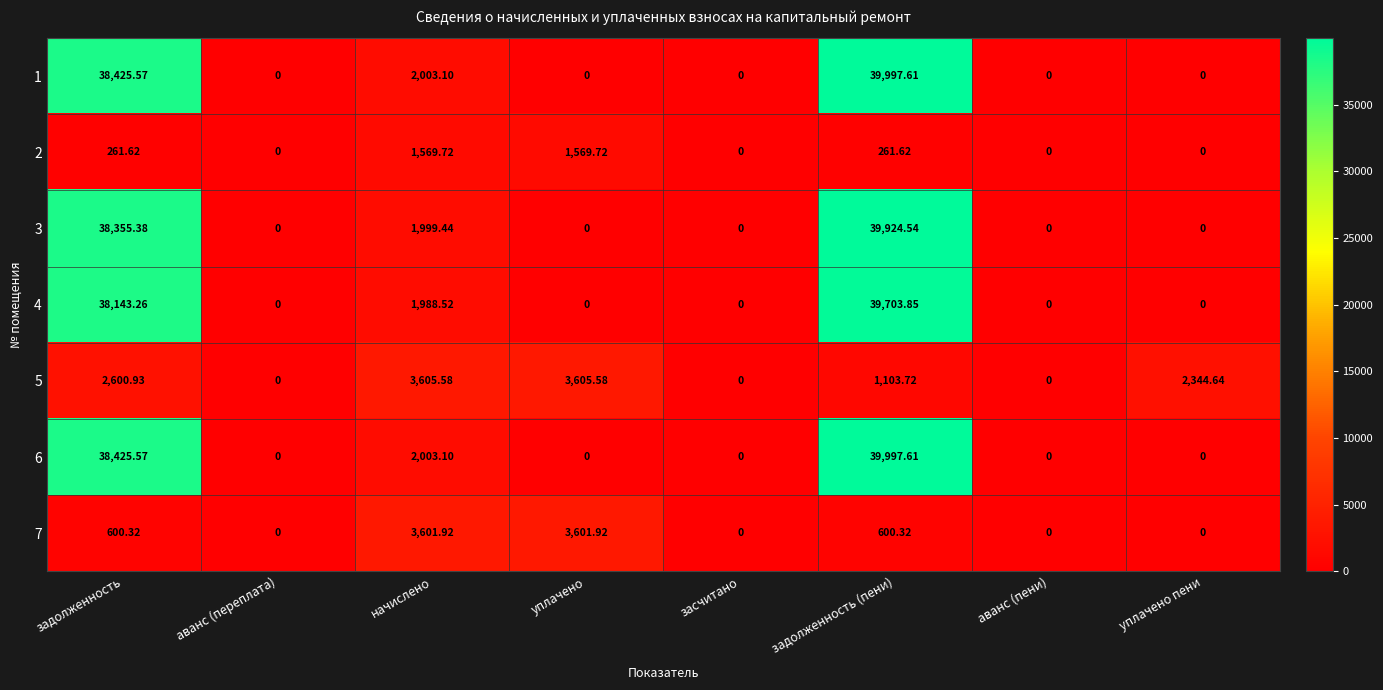

Is the value of 5 at задолженность greater than the value of 4 at задолженность (пени)?

No